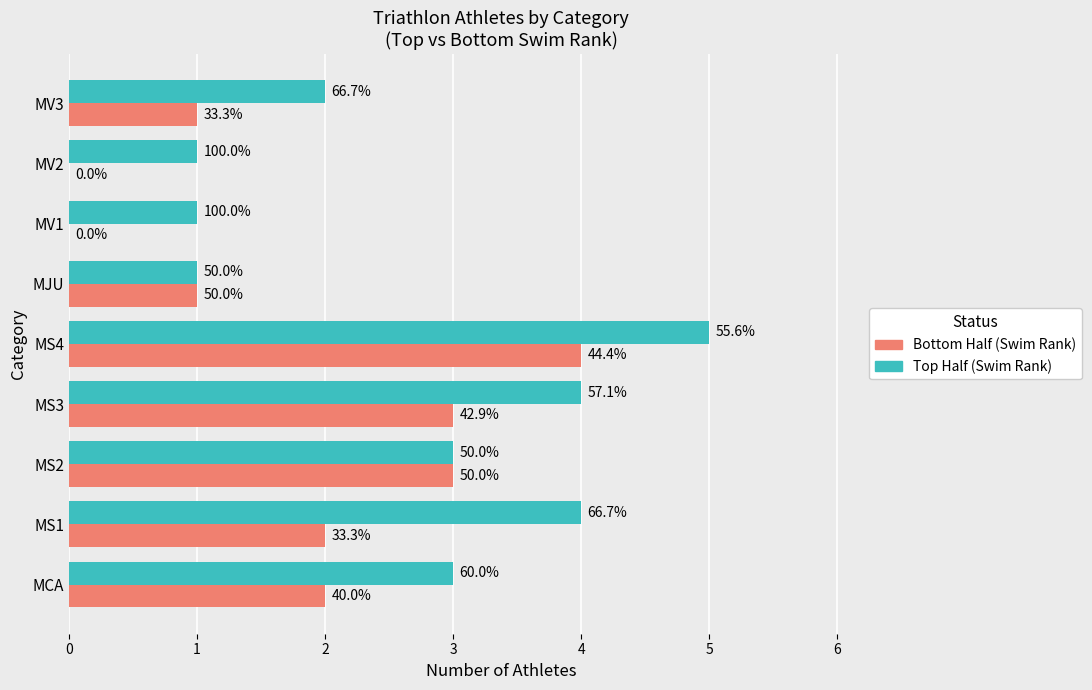

Which series has the largest range (max minus min)?

Top Half (Swim Rank)